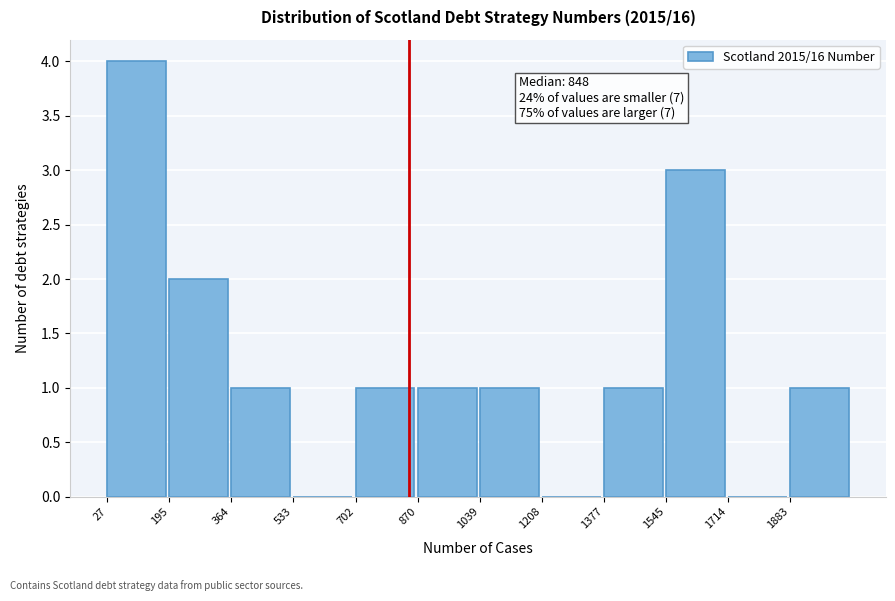

Which range on the x-axis has the tallest bar?

20 to 200